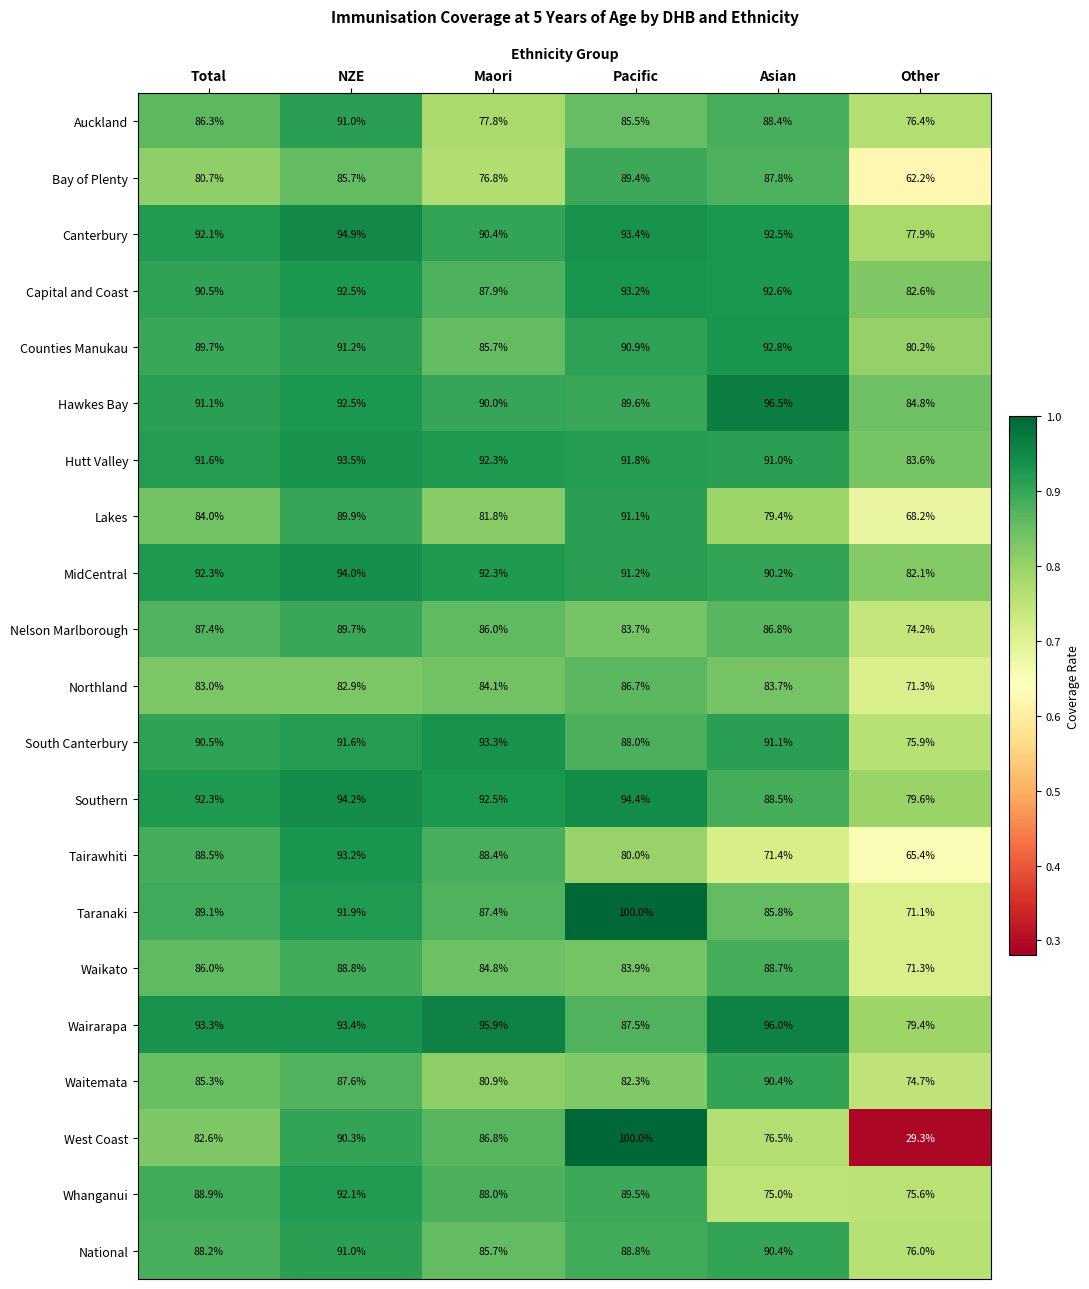

The value of Southern at Other is 79.6. True or false?

True